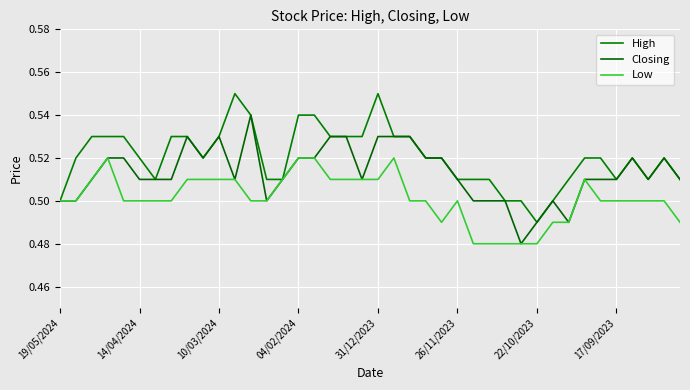

How many lines are shown in the chart?

3